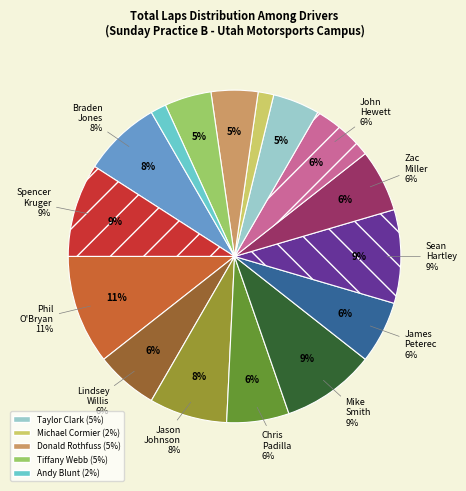

Which category has the biggest portion of the pie?

Phil O'Bryan